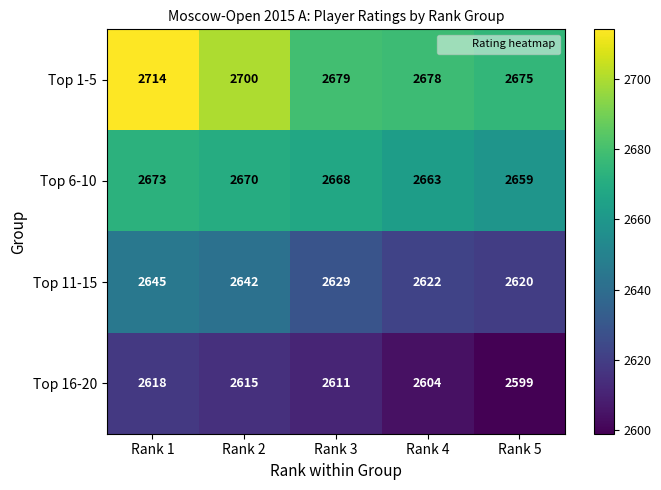

What is the sum of the Top 6-10 values at Rank 2 and Rank 1?

5343